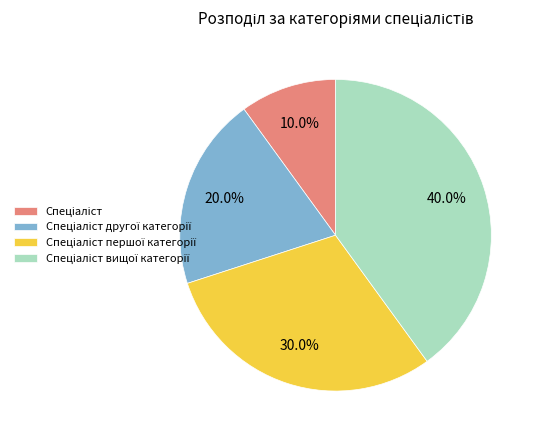

Does any single category account for the majority?

No